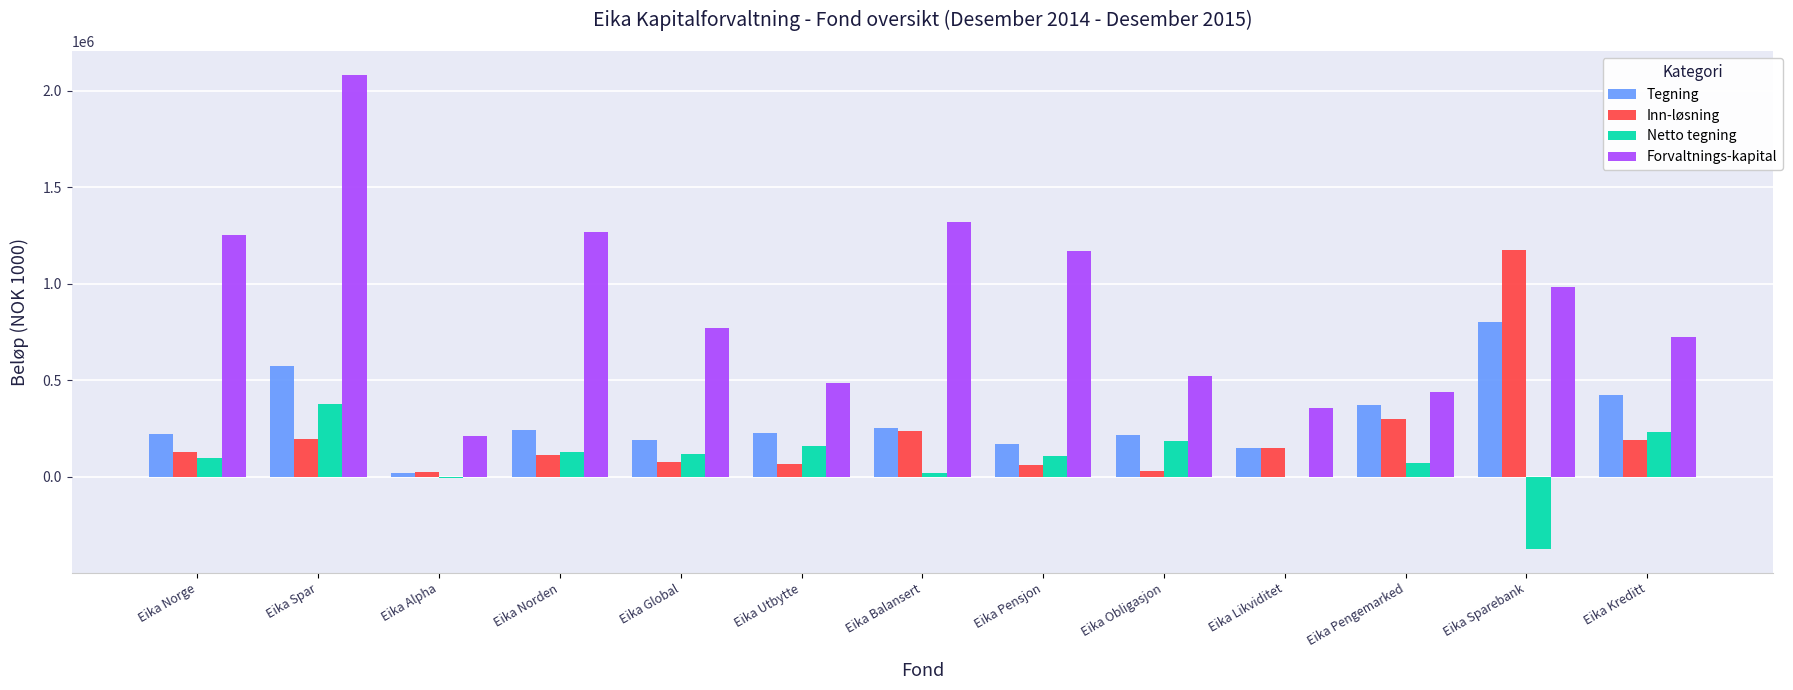

How many groups of bars are there?

13